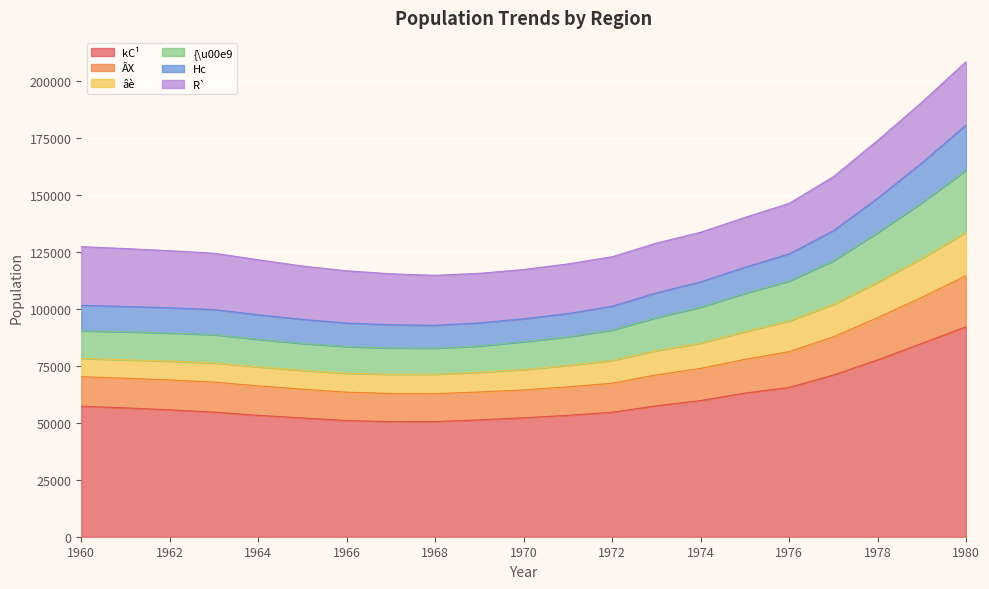

What is the highest value of the kC¹ series?

92071